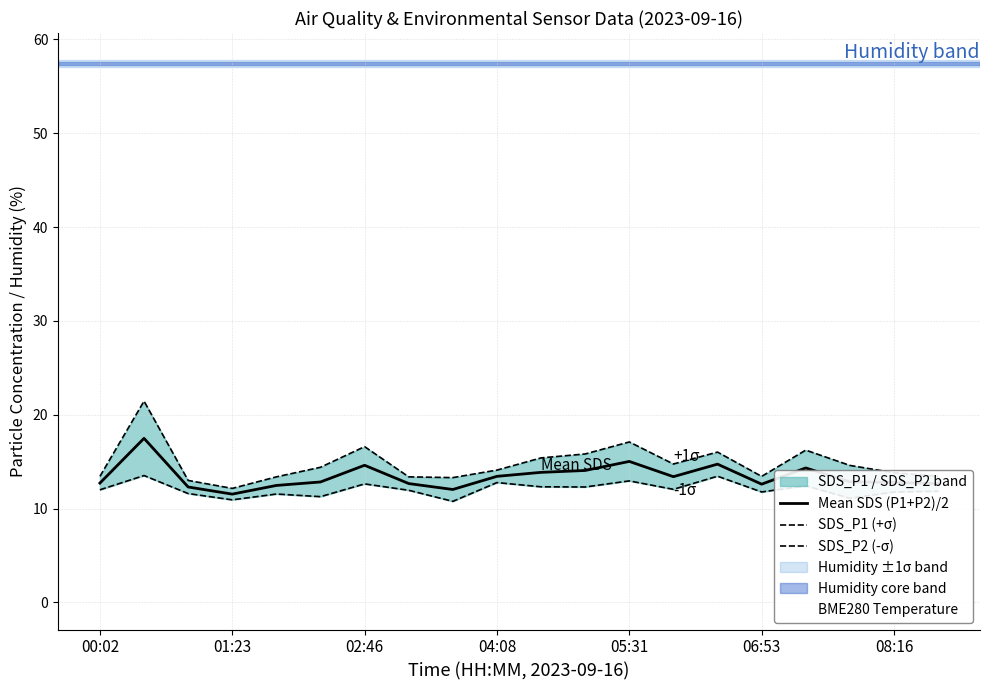

Is it true that SDS_P1 (+σ) equals 17.1 at 05:31?

True